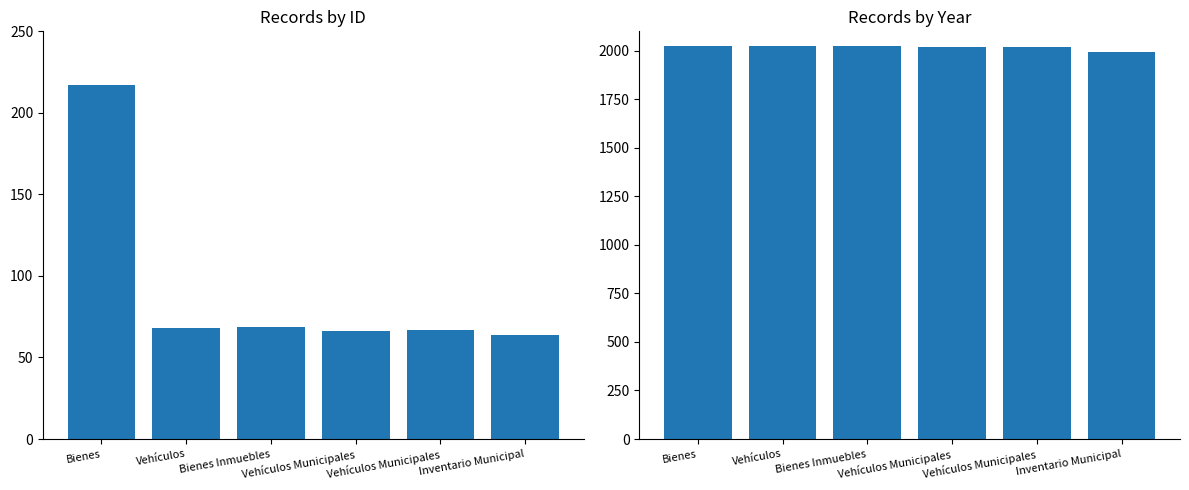

At which category is the sum across all series the highest?

Bienes